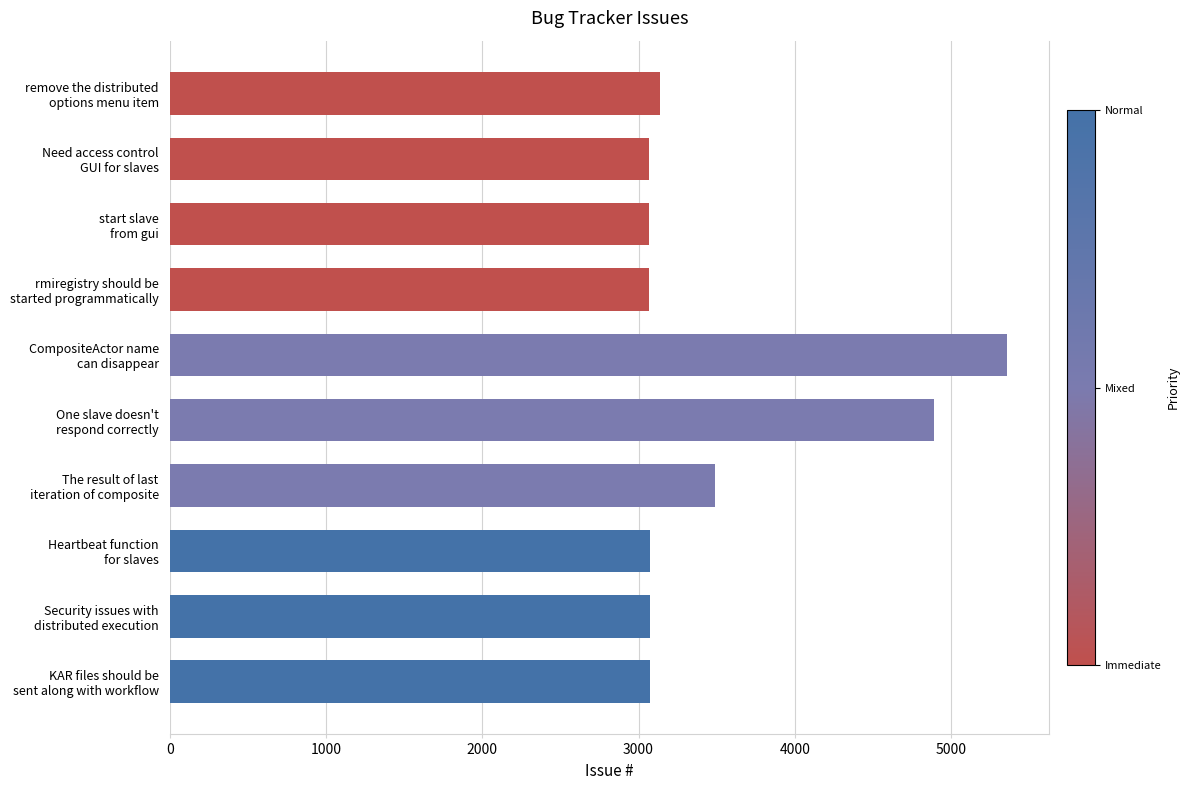

What is the smallest value displayed?

3068